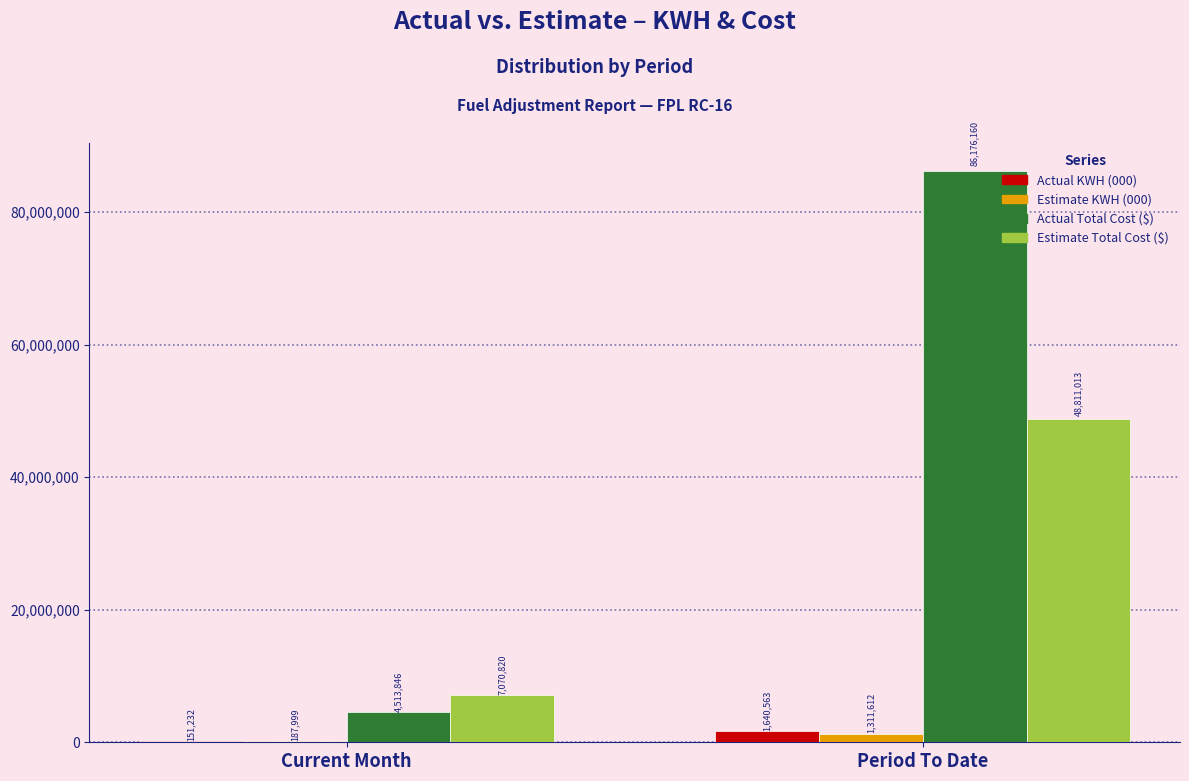

Which series changed the most between Current Month and Period To Date?

Actual Total Cost ($)